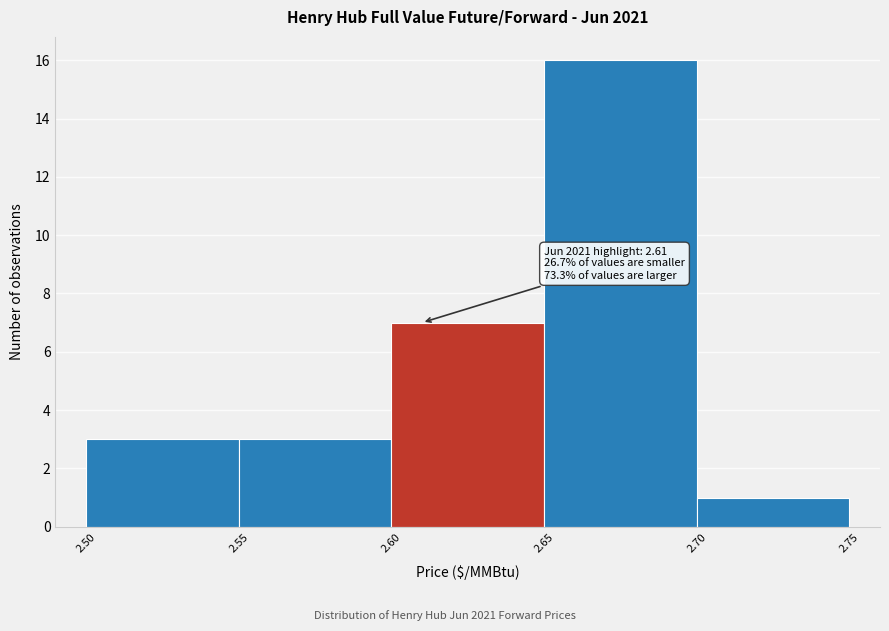

Which range on the x-axis has the tallest bar?

2.65 to 2.70